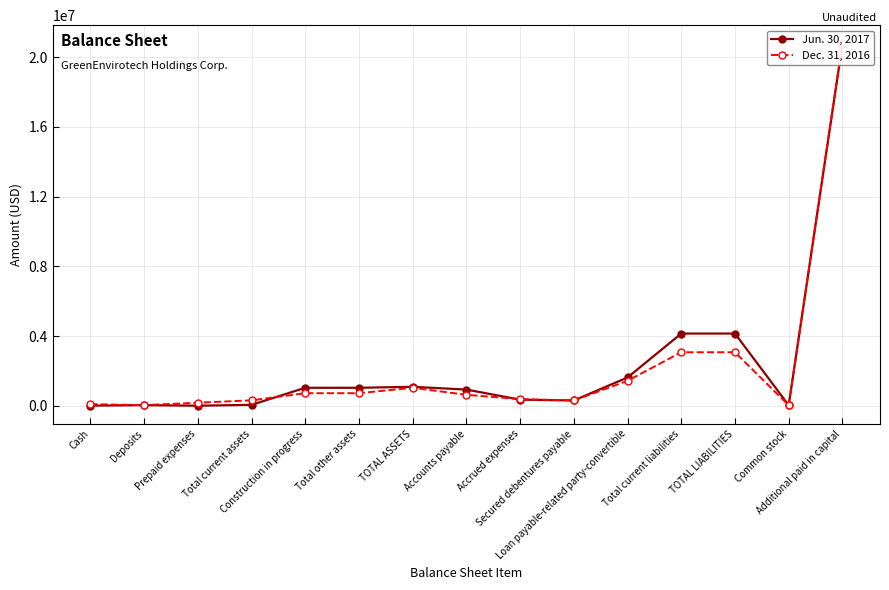

Reading right to left, extract all data points from this chart.

Jun. 30, 2017: Additional paid in capital=20742793	Common stock=30293	TOTAL LIABILITIES=4146052	Total current liabilities=4146052	Loan payable-related party-convertible=1624741	Secured debentures payable=305000	Accrued expenses=353610	Accounts payable=930781	TOTAL ASSETS=1089335	Total other assets=1034201	Construction in progress=1034201	Total current assets=55134	Prepaid expenses=5812	Deposits=37500	Cash=9538
Dec. 31, 2016: Additional paid in capital=20799102	Common stock=28518	TOTAL LIABILITIES=3071666	Total current liabilities=3071666	Loan payable-related party-convertible=1433937	Secured debentures payable=305000	Accrued expenses=382715	Accounts payable=630719	TOTAL ASSETS=1035044	Total other assets=722915	Construction in progress=722915	Total current assets=312129	Prepaid expenses=177169	Deposits=38012	Cash=94664